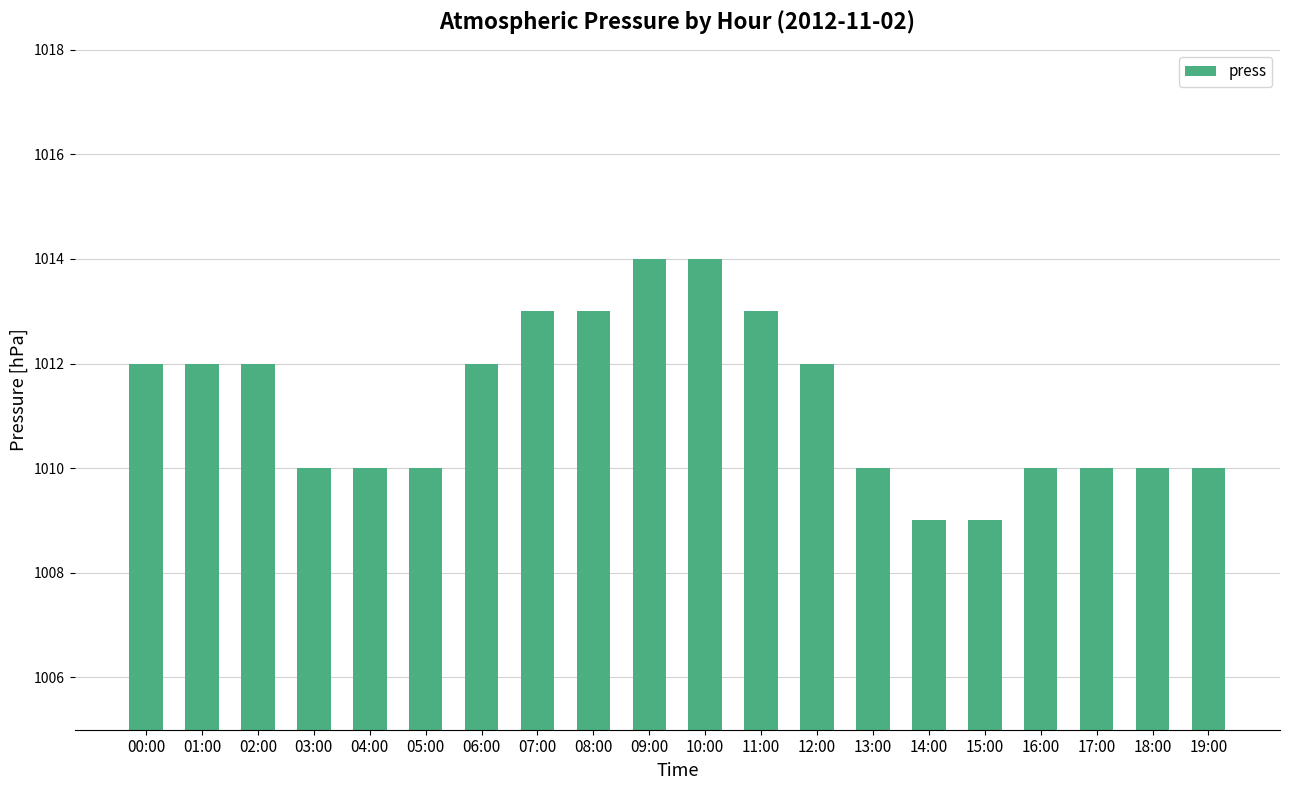

The chart shows a value of 1578 at 18:00. True or false?

False